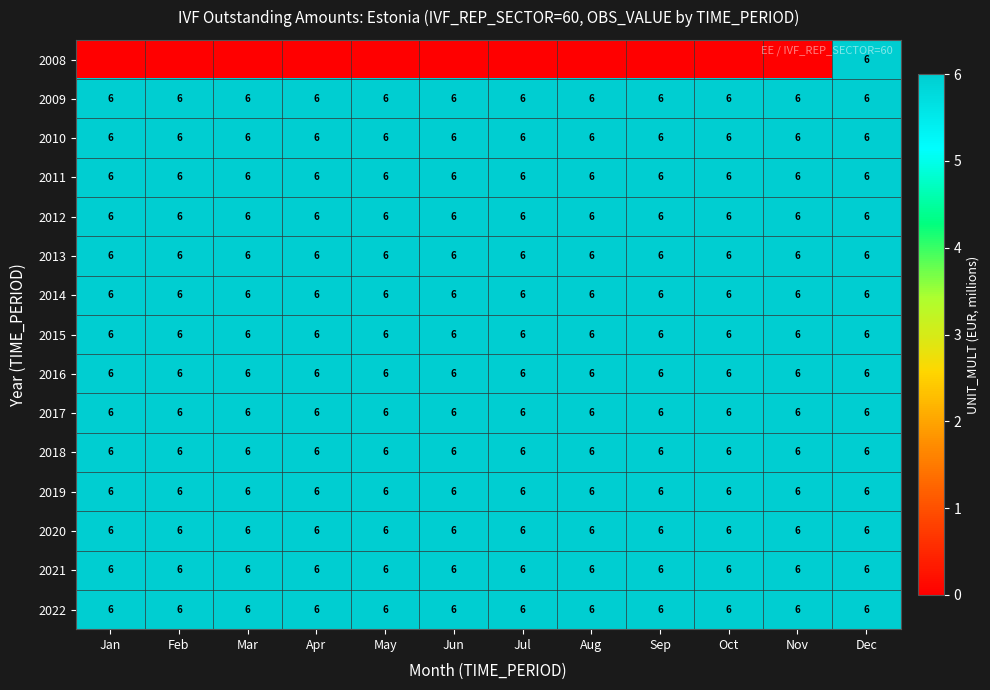

What is the minimum value for 2021?

6